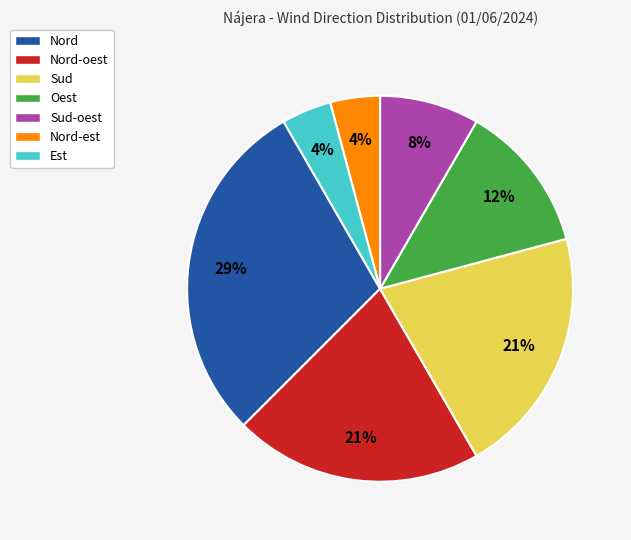

Combined, do Nord-oest and Nord-est account for over 50%?

No